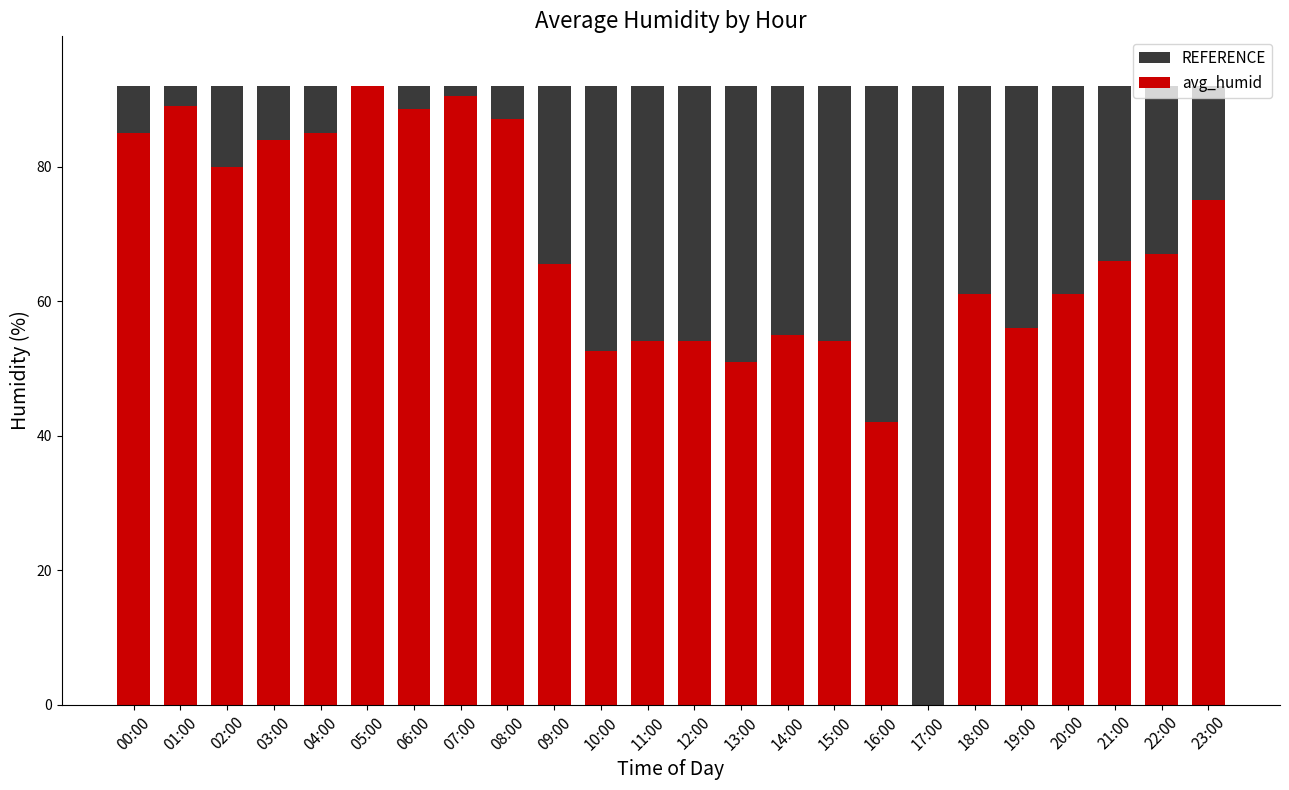

Reading left to right, what are all the values shown in this chart?

REFERENCE: 92.0	92.0	92.0	92.0	92.0	92.0	92.0	92.0	92.0	92.0	92.0	92.0	92.0	92.0	92.0	92.0	92.0	92.0	92.0	92.0	92.0	92.0	92.0	92.0
avg_humid: 85.0	89.0	80.0	84.0	85.0	92.0	88.5	90.5	87.0	65.5	52.5	54.0	54.0	51.0	55.0	54.0	42.0	0.0	61.0	56.0	61.0	66.0	67.0	75.0